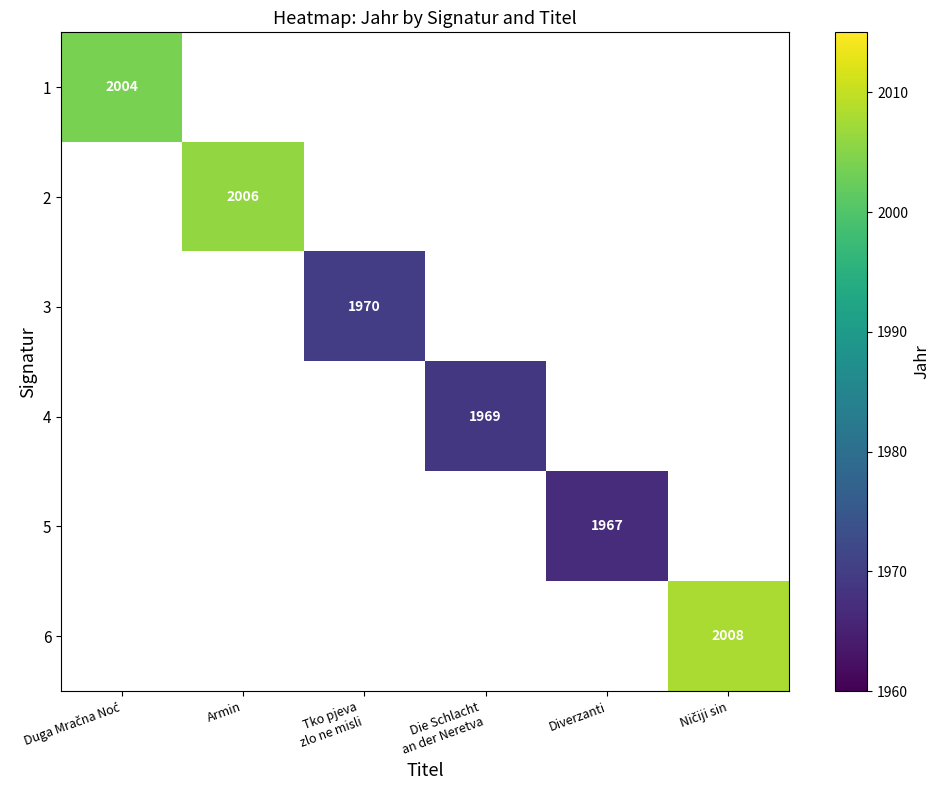

Which label corresponds to the smallest value in the chart?

Diverzanti